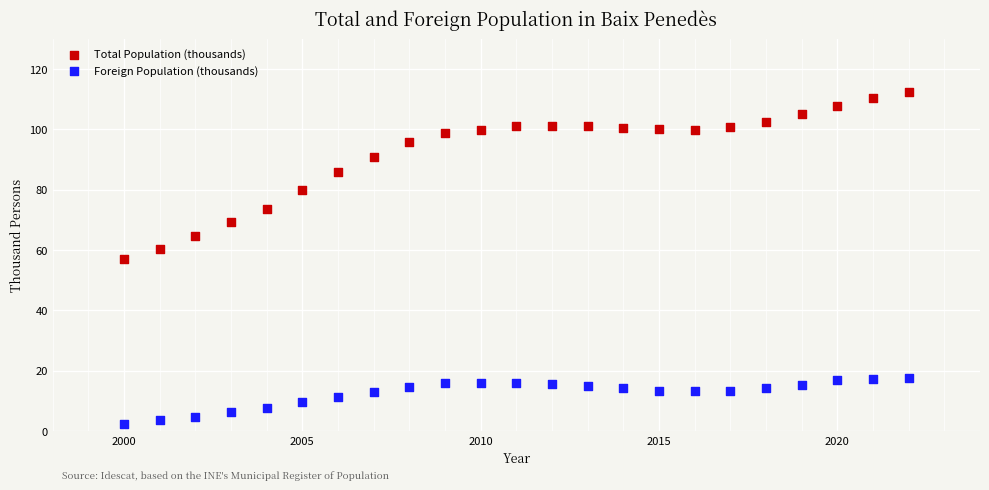

Across all data points, what is the range of Y values (max minus min)?

110.0